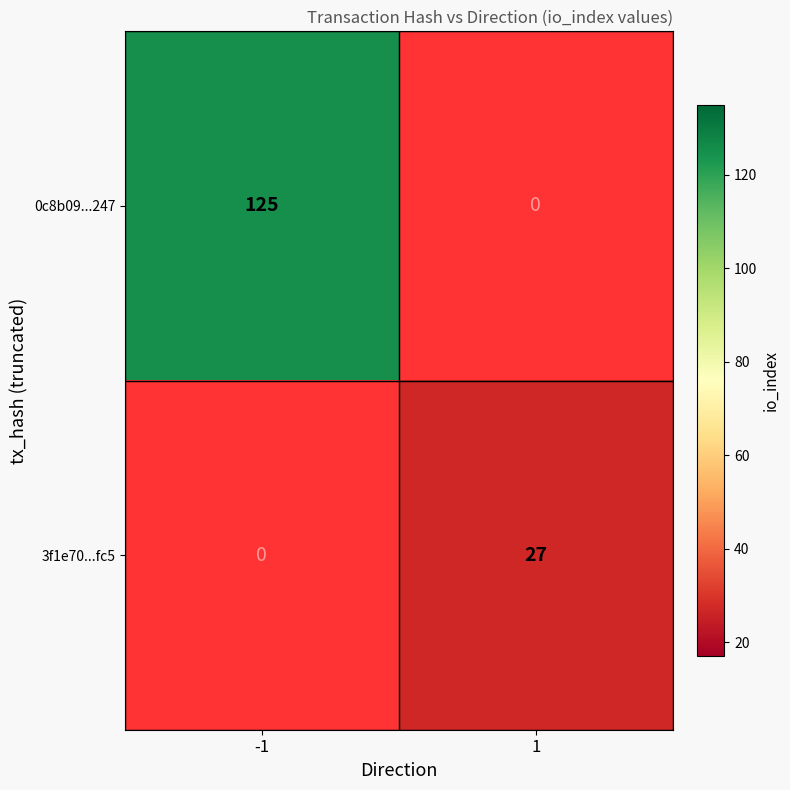

True or false: 3f1e70...fc5 has a value of 12 at 1.

False